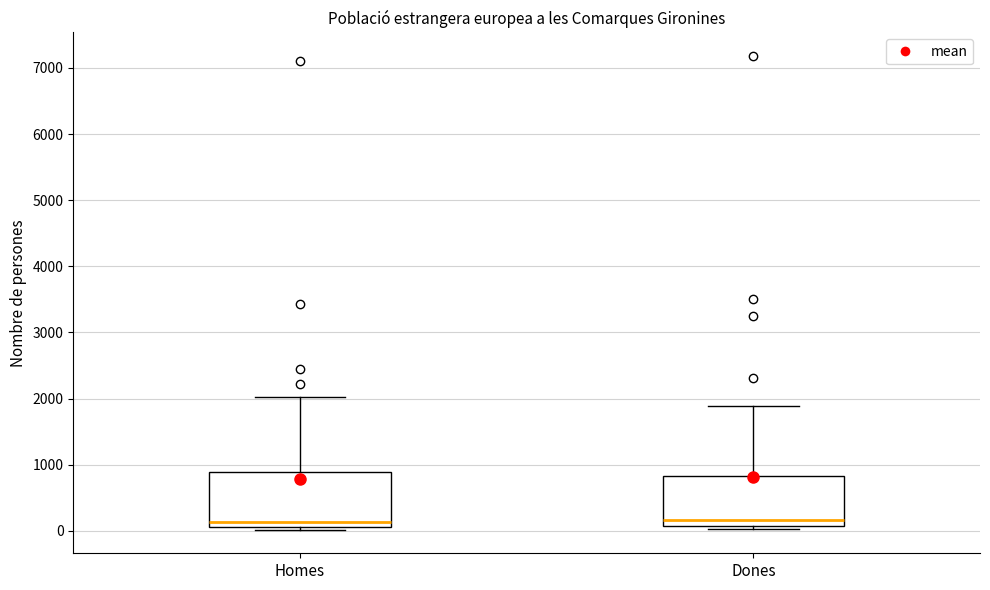

Reading left to right, read every box against the y-axis: the position of its median line, the range the box covers, and the ends of its whiskers. The values are not printed on the chart, so give them approximately, as read against the axis.

Homes: median 100 (just above the box's lower edge), box 100 to 900, whiskers 0 to 2000
Dones: median 200, box 100 to 800, whiskers 0 to 1900